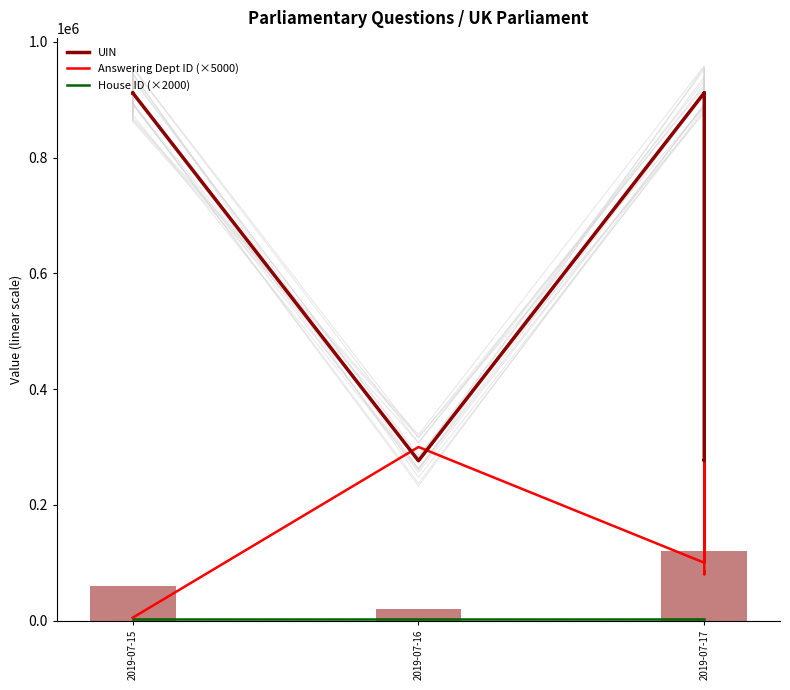

At 2019-07-15, list the series in order from smallest to largest.

House ID (×2000), Answering Dept ID (×5000), UIN